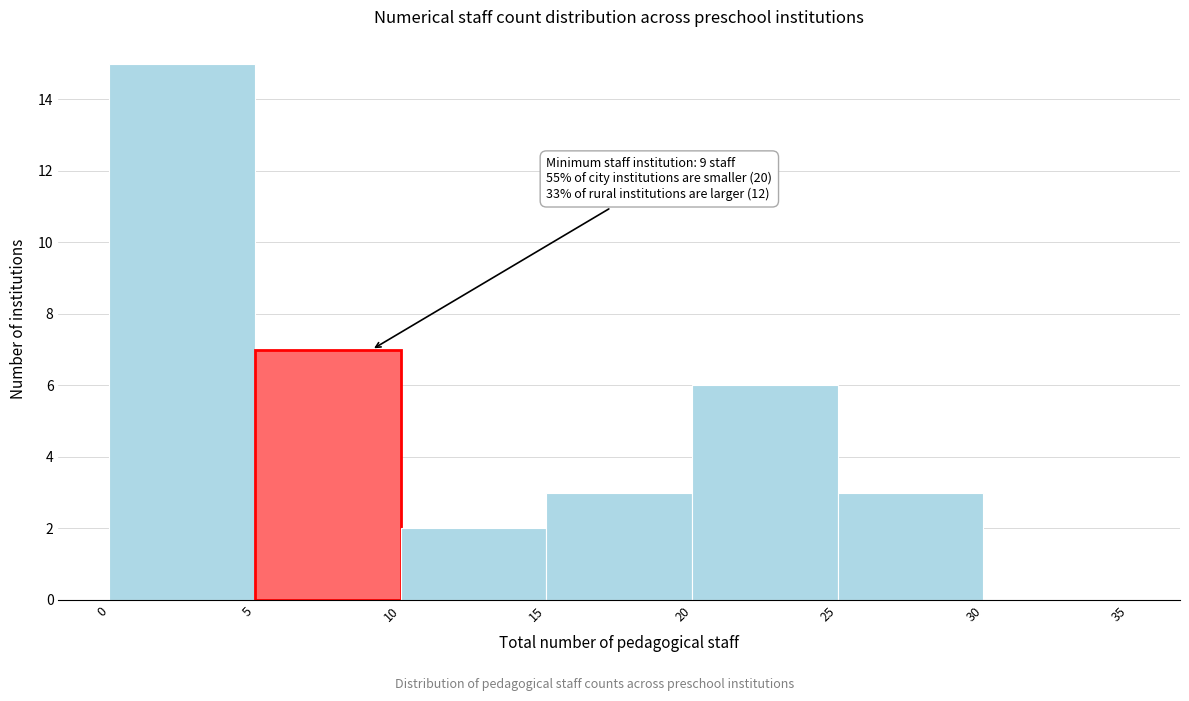

Which range on the x-axis has the tallest bar?

0 to 5